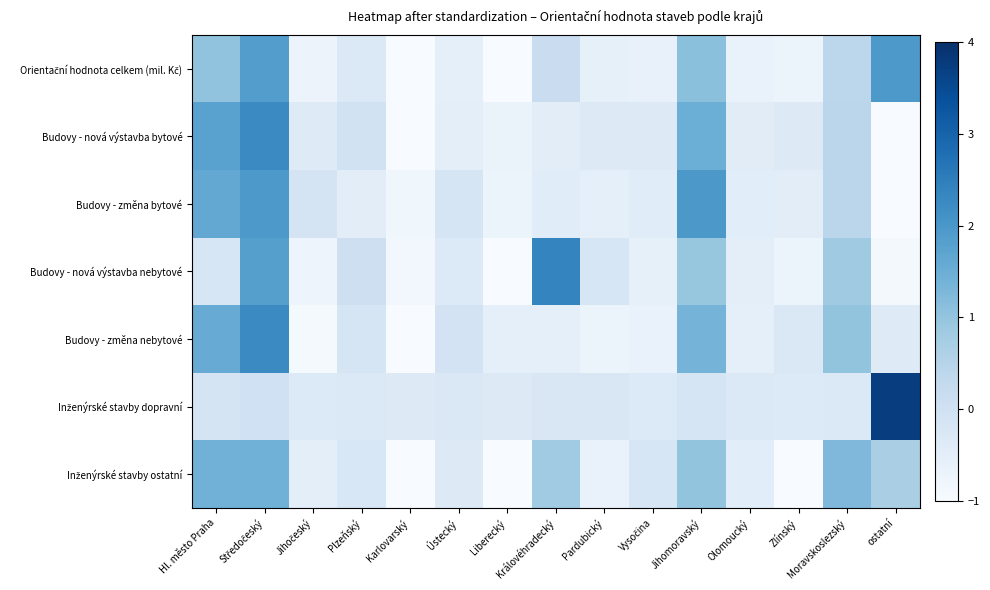

What is the total value across all series at Jihomoravský?

7.7